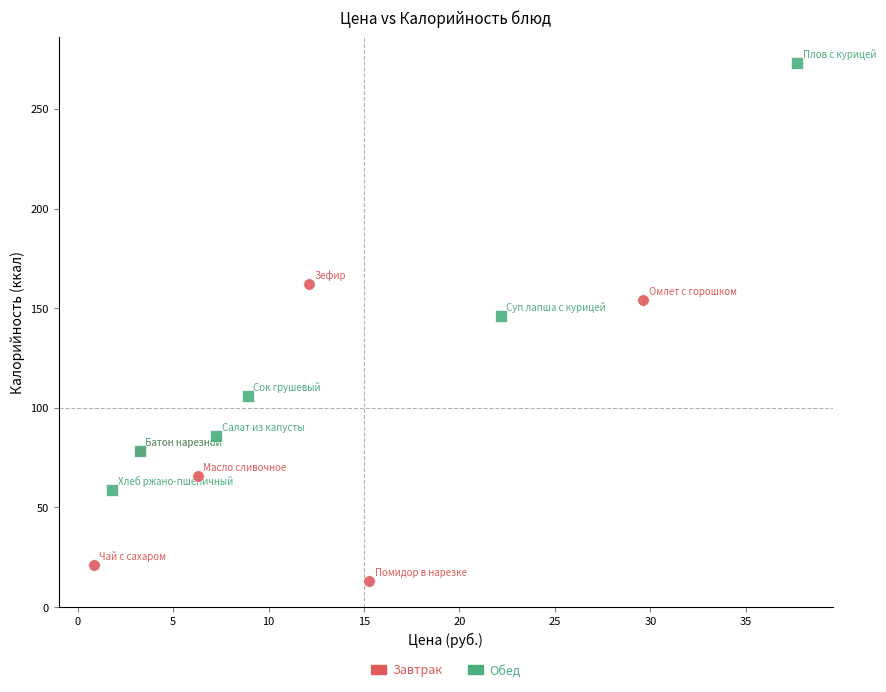

What are all the series names shown in the legend?

Завтрак, Обед